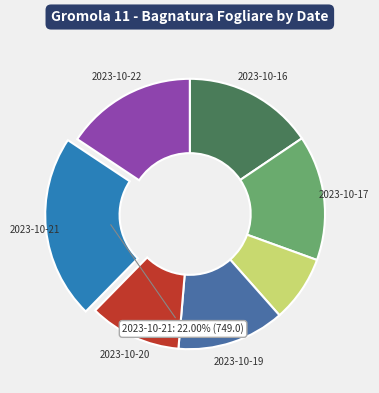

Is there any slice that represents more than half of the pie?

No